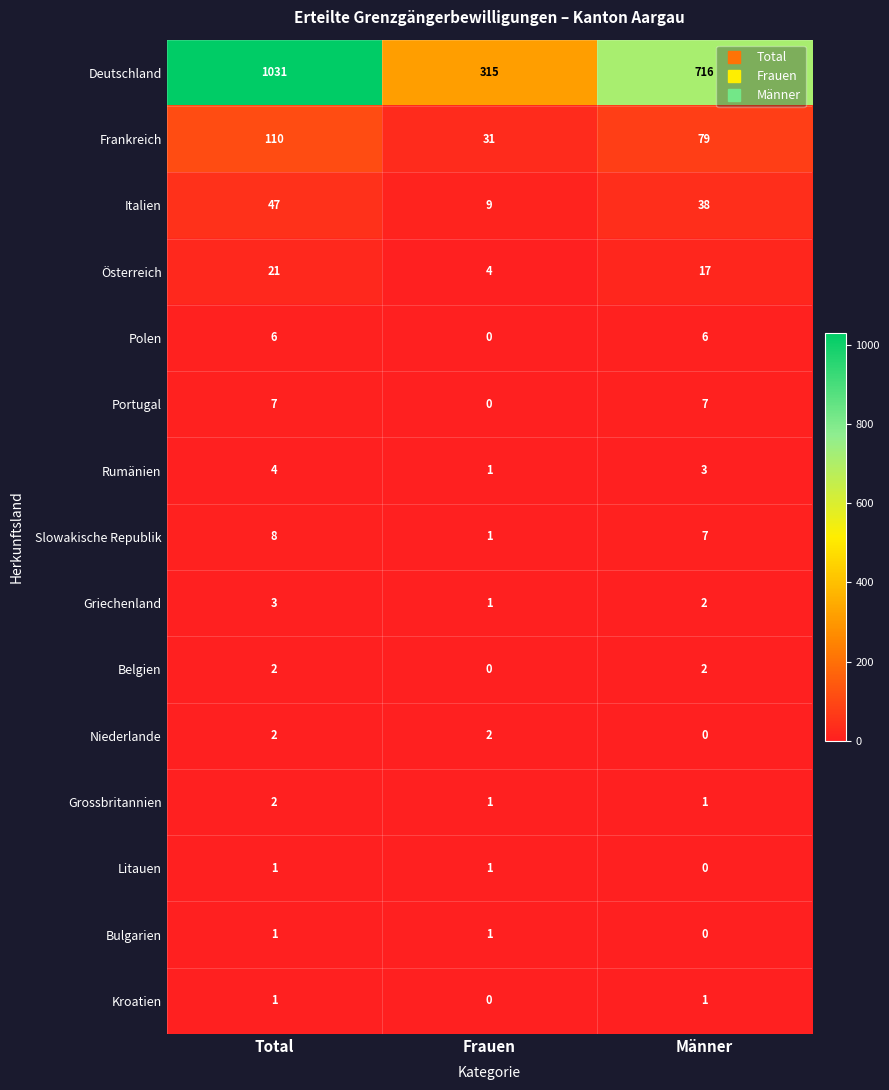

What is the spread (max minus min) of values at Total?

1030